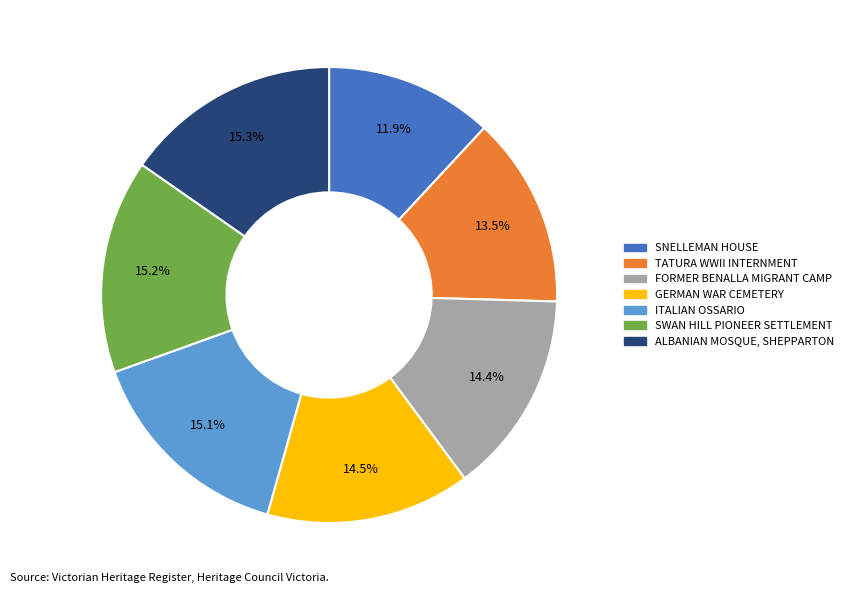

Is there a majority slice in this chart?

No